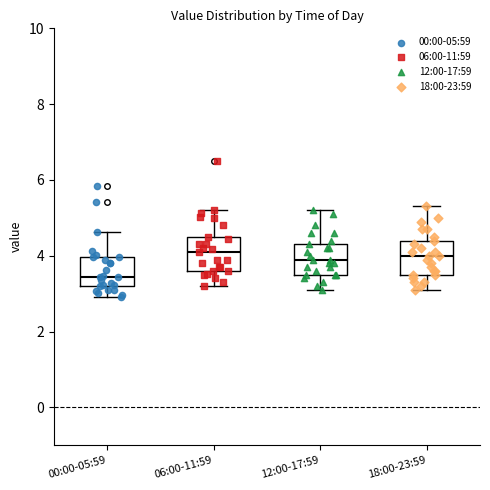

Reading left to right, transcribe this box plot: for each box, give where its median line is, the range the box spans, and where its two whiskers end, as read against the y-axis. The values are not printed on the chart, so give them approximately, as read against the axis.

00:00-05:59: median 3.4, box 3.2 to 4.0, whiskers 3.0 to 4.6
06:00-11:59: median 4.2, box 3.6 to 4.6, whiskers 3.2 to 5.2
12:00-17:59: median 4.0, box 3.6 to 4.4, whiskers 3.2 to 5.2
18:00-23:59: median 4.0, box 3.6 to 4.4, whiskers 3.2 to 5.4